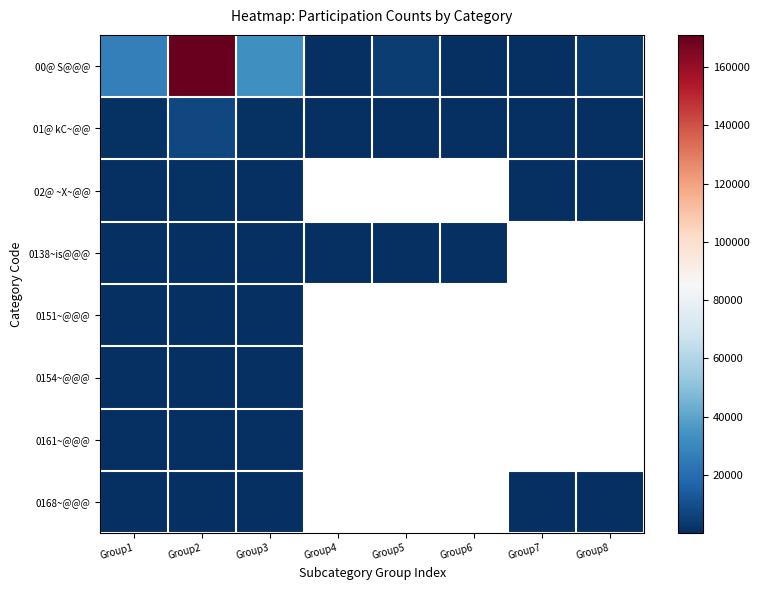

Which label corresponds to the largest value in the chart?

Group2